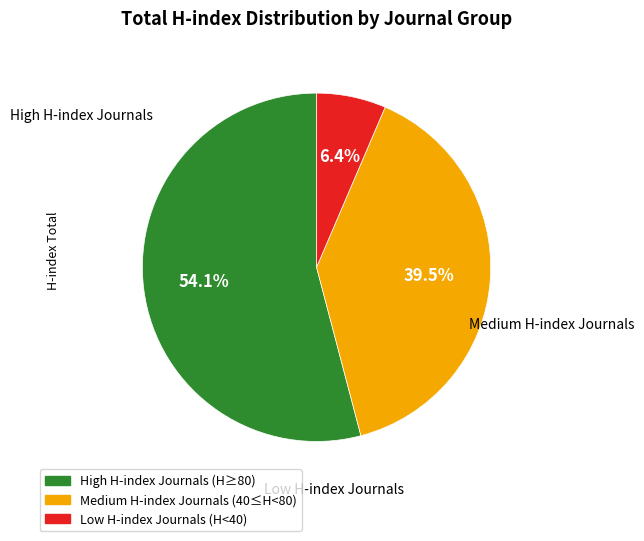

Does any single category account for the majority?

Yes